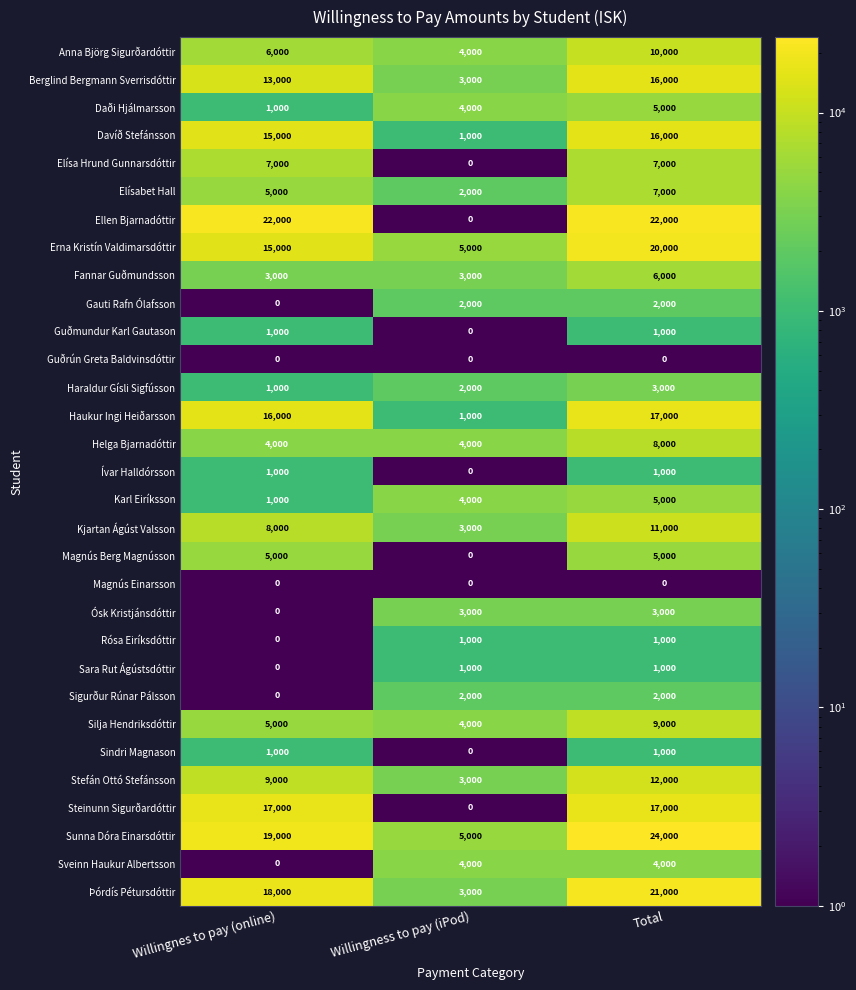

Which category has the lowest value in the Stefán Ottó Stefánsson series?

Willingness to pay (iPod)